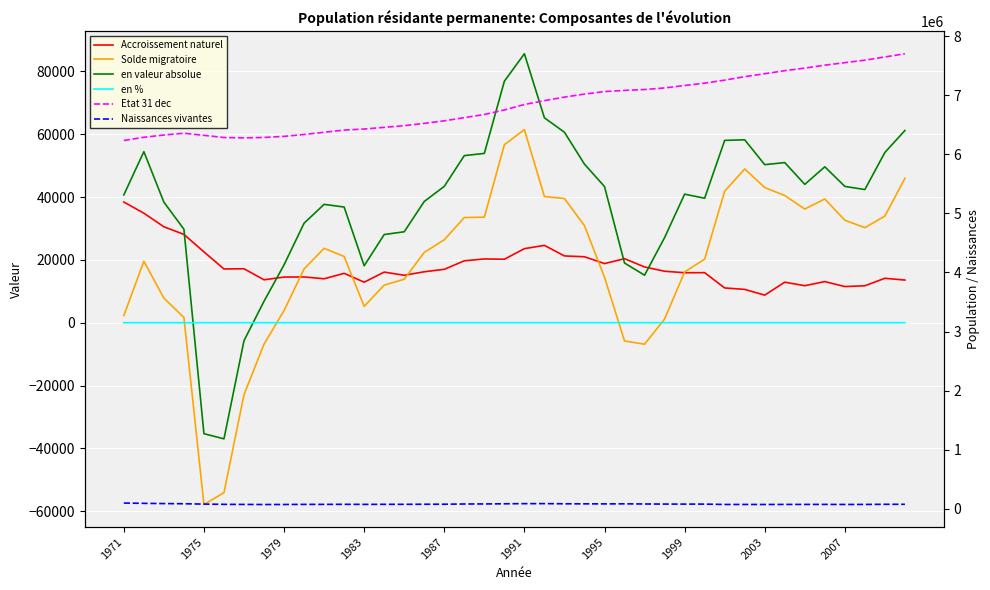

The en % series shows 1.0 at 2007. True or false?

False